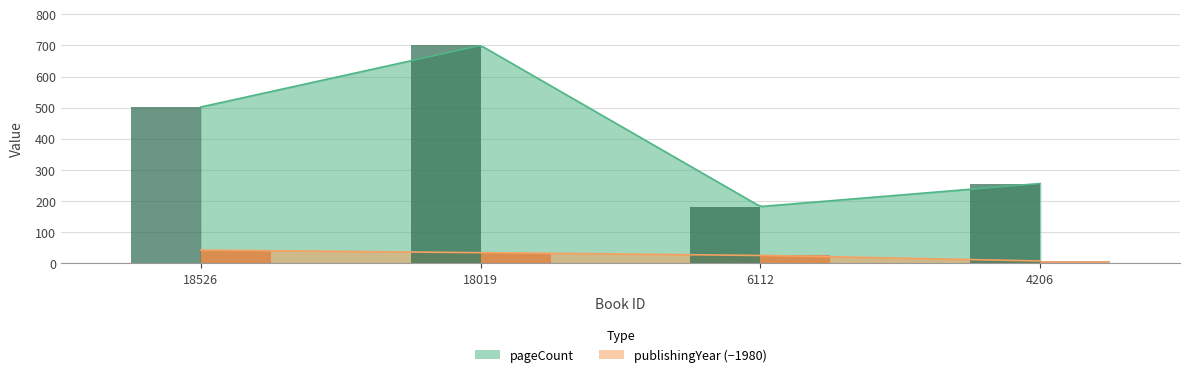

Rank the series by their maximum value, from highest to lowest.

pageCount, publishingYear